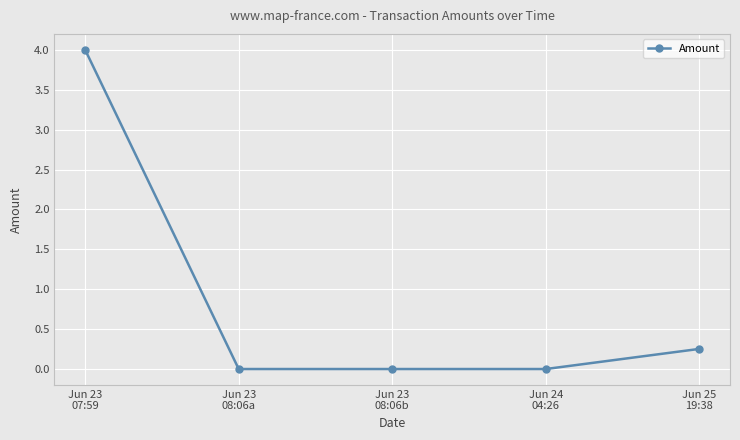

What is the label of the 4th point from the right?

Jun 23
08:06a